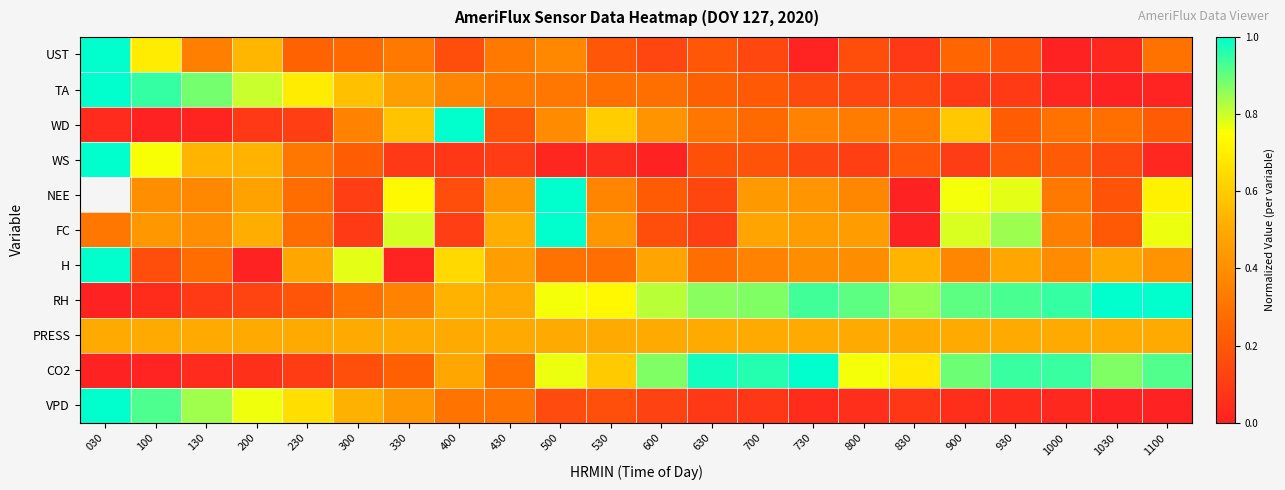

Which series has the largest range (max minus min)?

UST